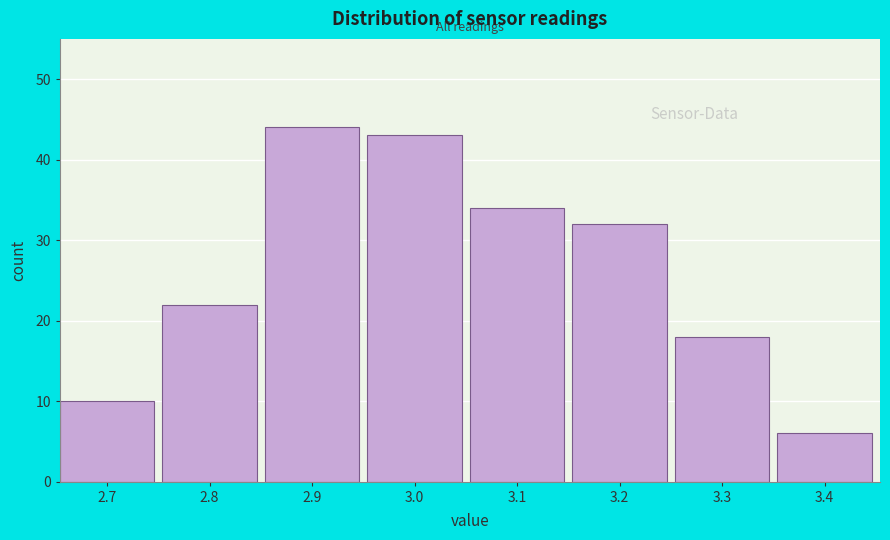

Over which range of the x-axis is the bar tallest?

2.85 to 2.95